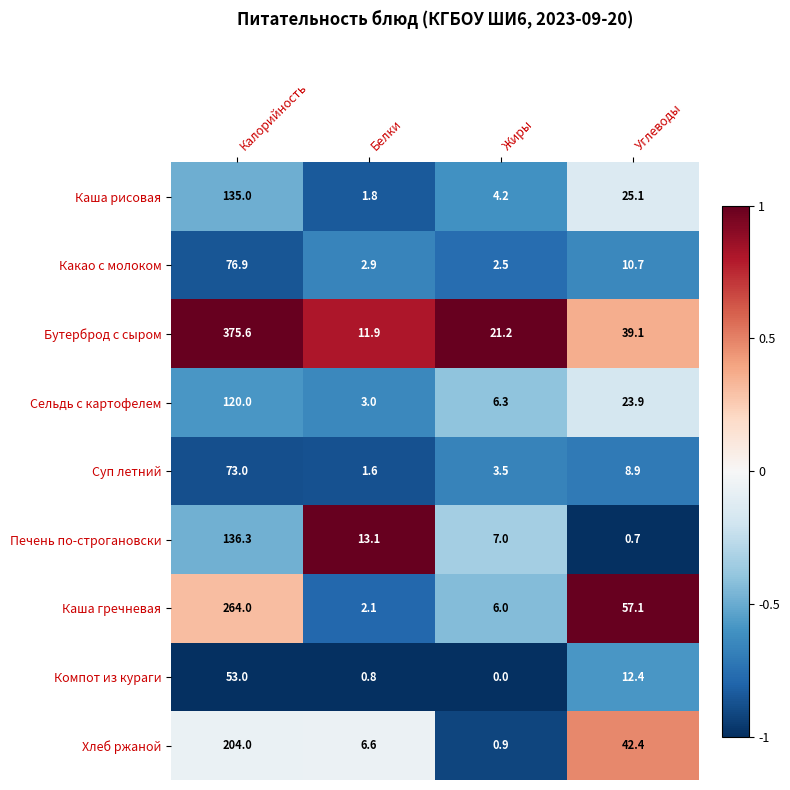

The value of Компот из кураги at Белки is 1.1. True or false?

False